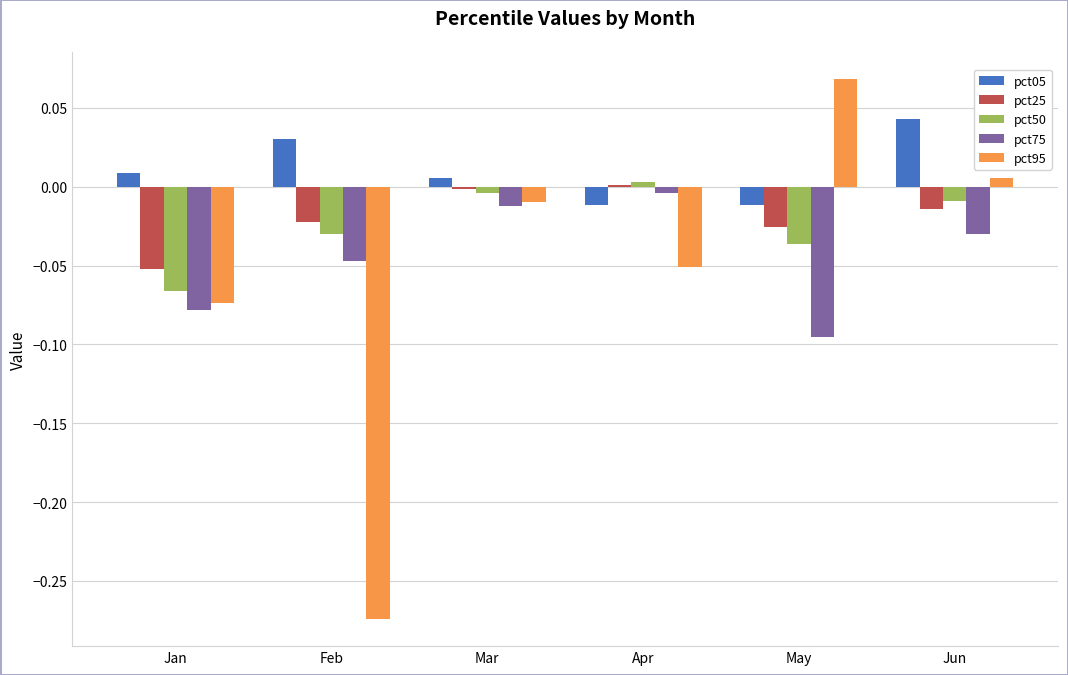

Which series has the largest total across all categories?

pct05